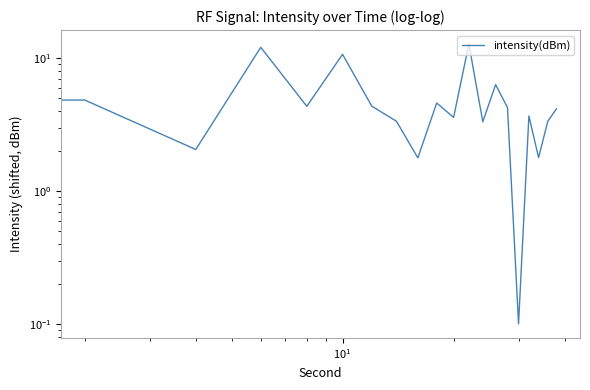

Reading right to left, transcribe all the data shown in this chart.

4.2	3.3	1.8	3.7	0.1	4.2	6.3	3.3	12.8	3.6	4.6	1.8	3.4	4.4	10.7	4.3	12.1	2.1	4.8	9.9